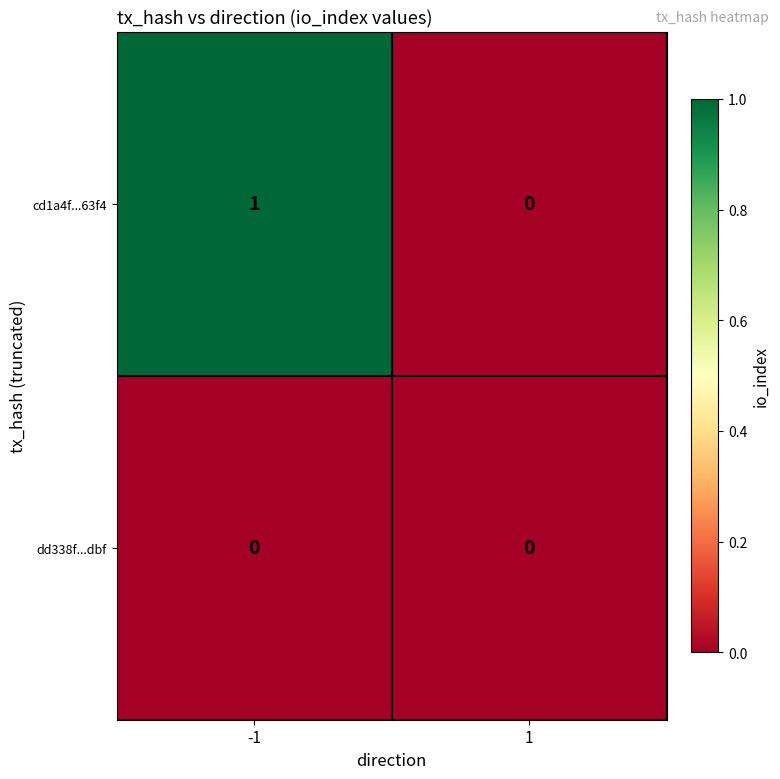

What is the total value across all series at -1?

1